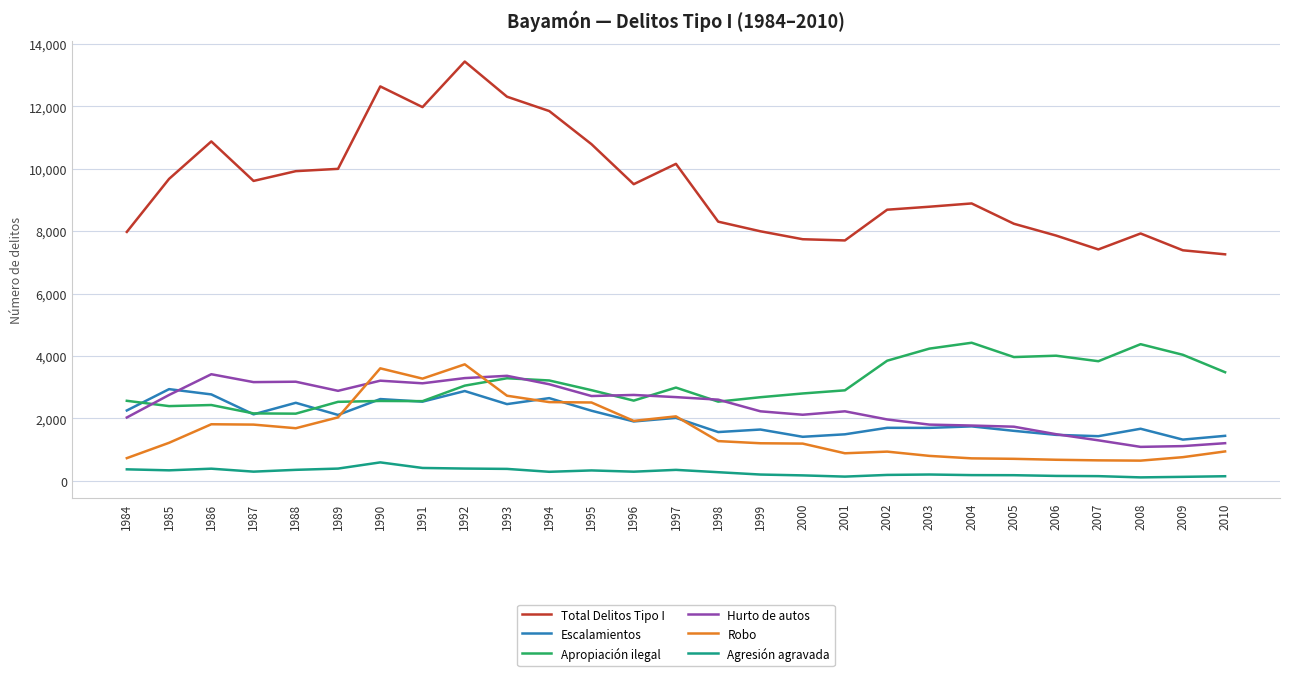

In Robo, how many points are higher than both neighbors (excluding endpoints)?

5